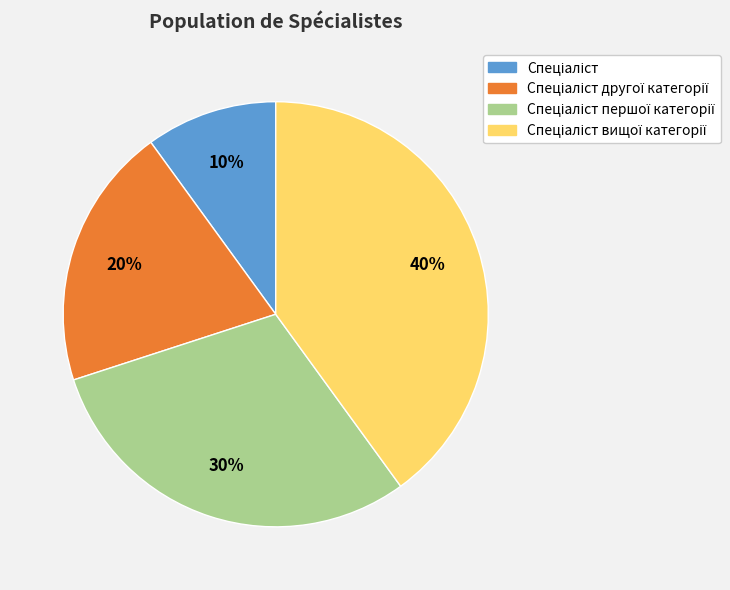

Is there any slice that represents more than half of the pie?

No